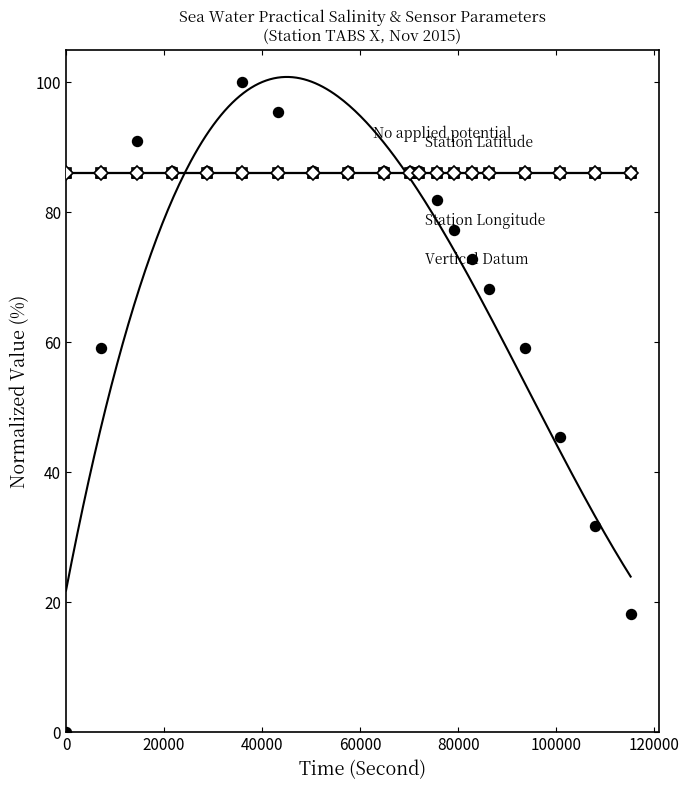

What is the value of the No applied potential point at the 7th from the left?

95.5